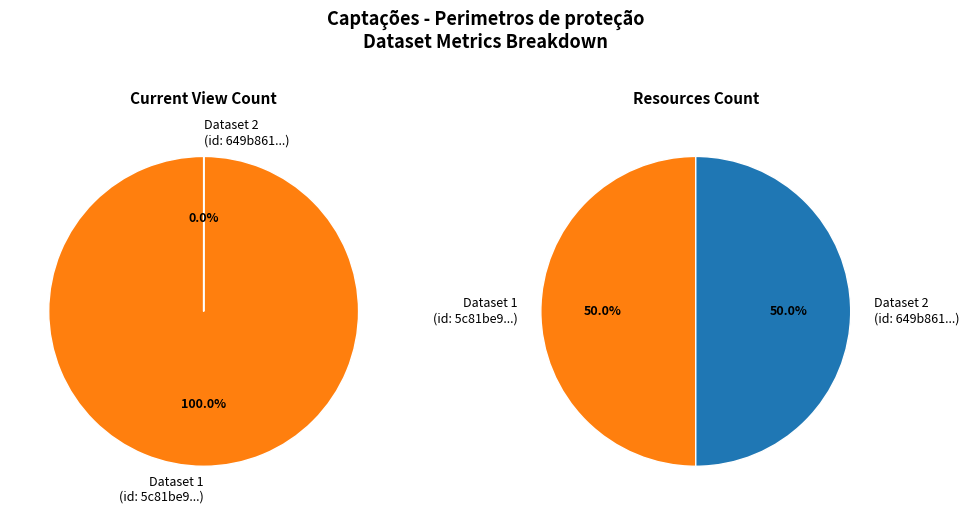

How many segments does this pie chart have?

2